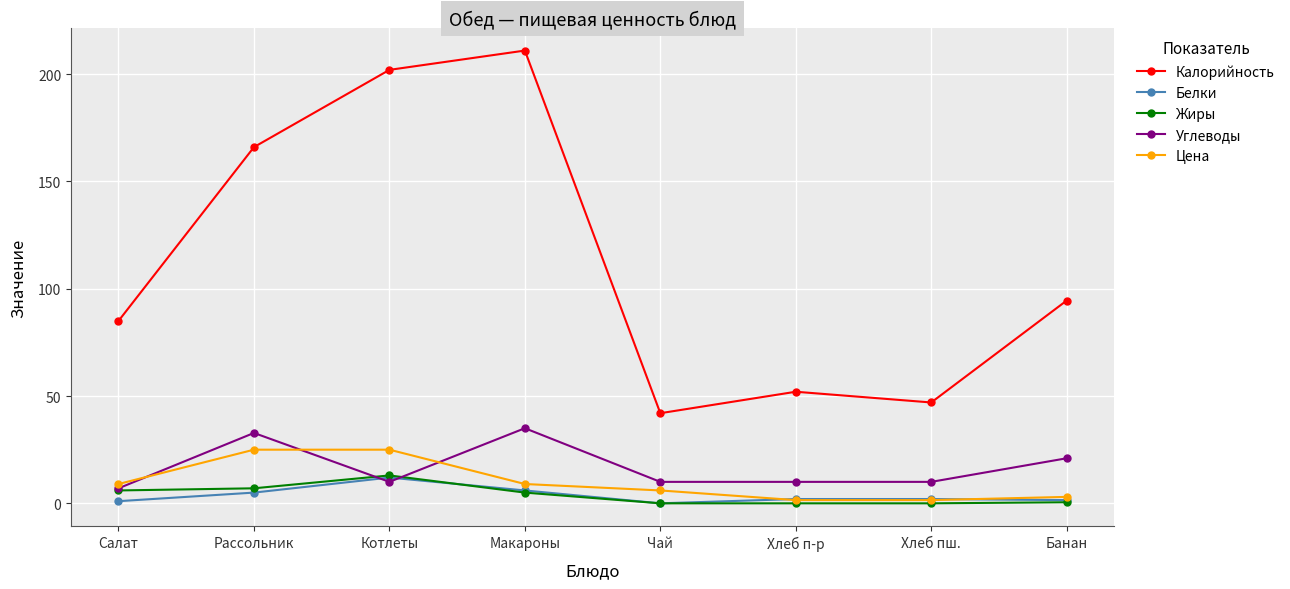

True or false: Калорийность has a value of 52.0 at Хлеб п-р.

True